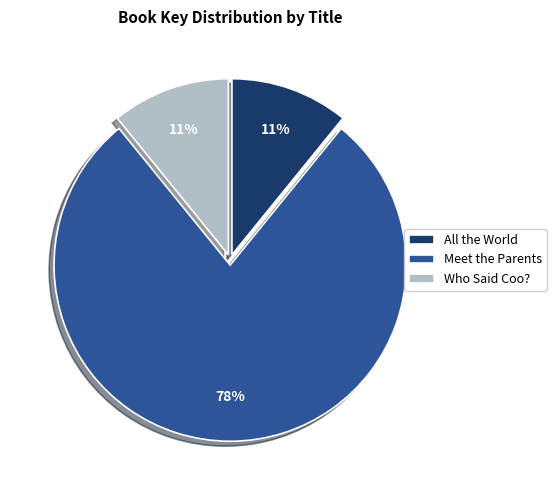

Is the sum of Meet the Parents and All the World greater than half?

Yes